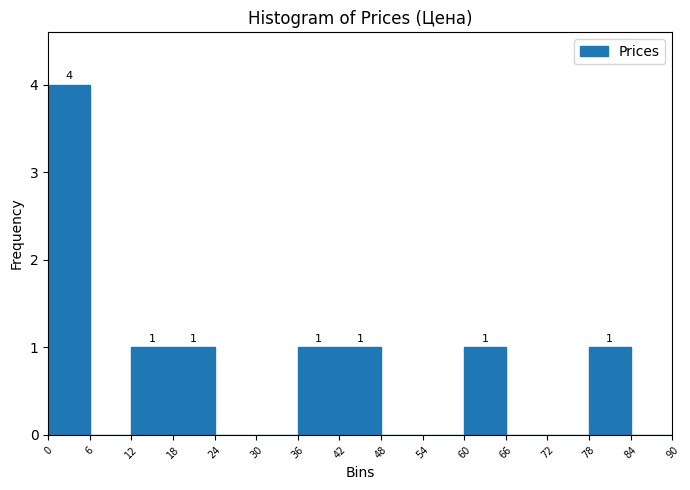

Which range on the x-axis has the tallest bar?

0 to 6